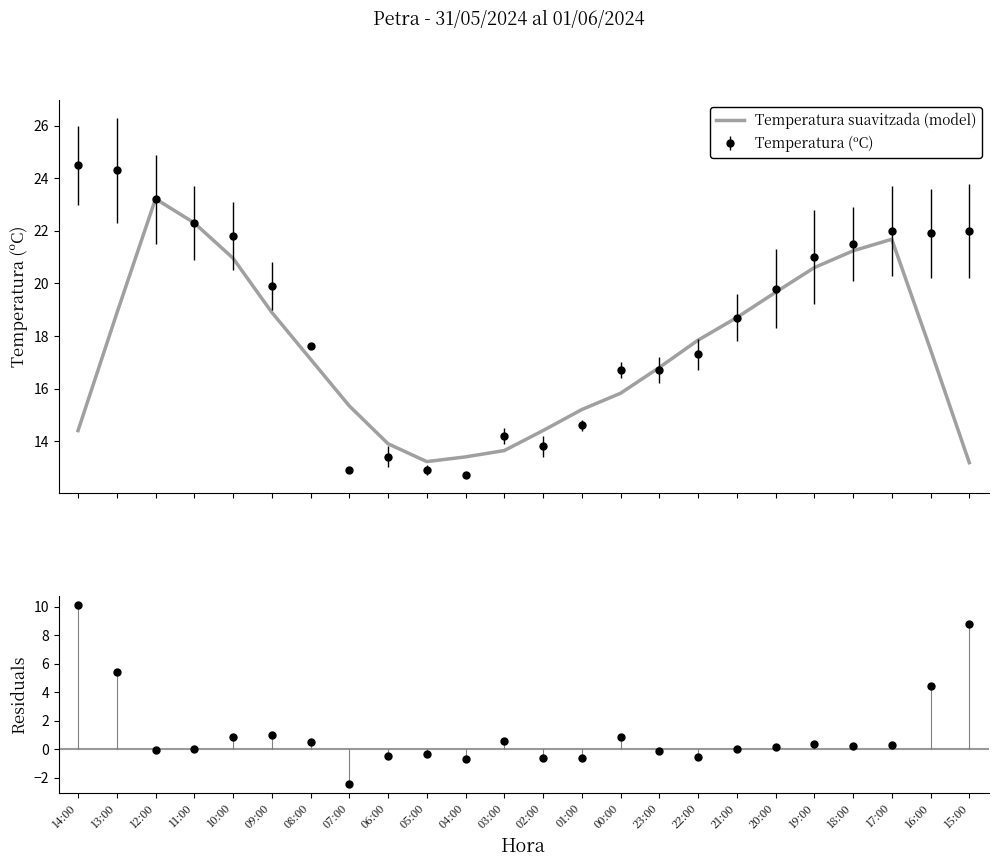

What is the total value across all series at 01:00?

14.6